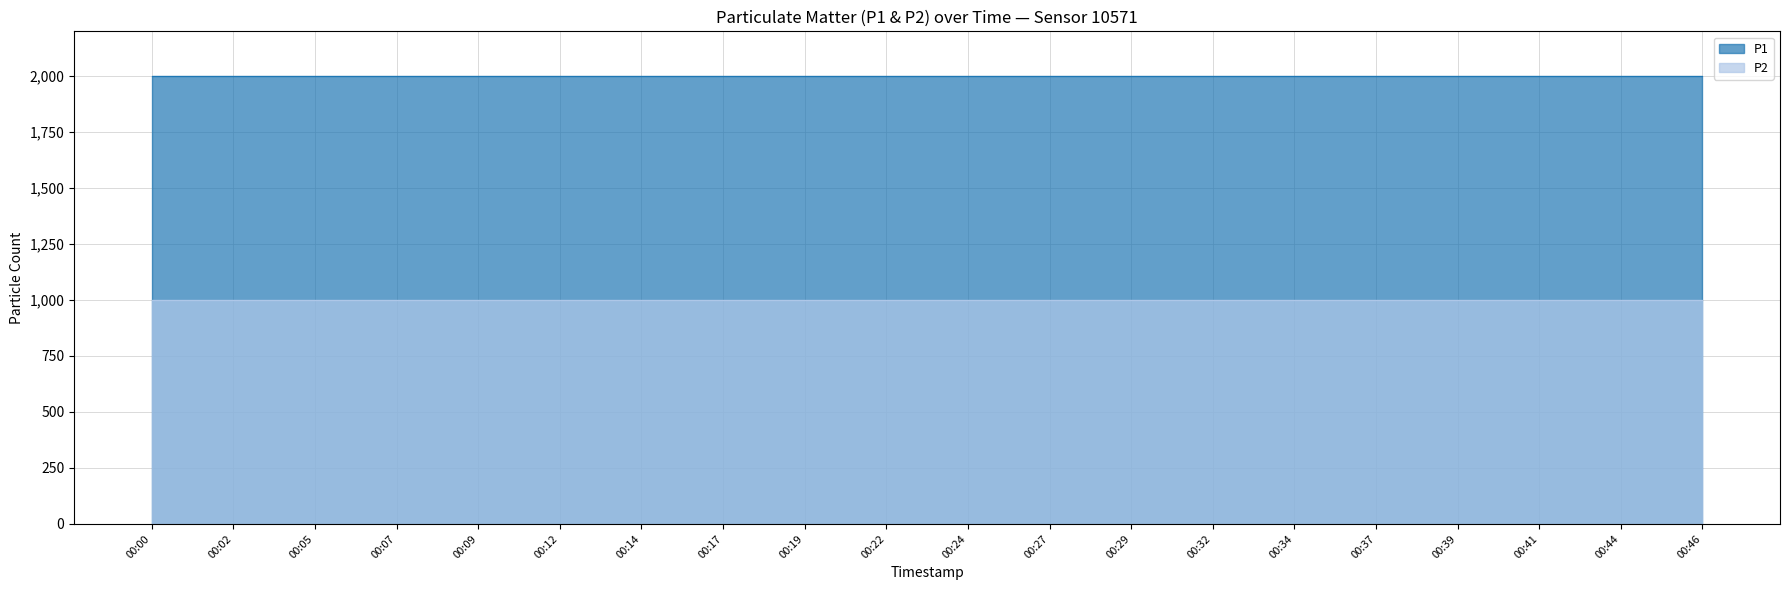

Reading left to right, extract all data points from this chart.

P1: 00:00=1999.9	00:02=1999.9	00:05=1999.9	00:07=1999.9	00:09=1999.9	00:12=1999.9	00:14=1999.9	00:17=1999.9	00:19=1999.9	00:22=1999.9	00:24=1999.9	00:27=1999.9	00:29=1999.9	00:32=1999.9	00:34=1999.9	00:37=1999.9	00:39=1999.9	00:41=1999.9	00:44=1999.9	00:46=1999.9
P2: 00:00=999.9	00:02=999.9	00:05=999.9	00:07=999.9	00:09=999.9	00:12=999.9	00:14=999.9	00:17=999.9	00:19=999.9	00:22=999.9	00:24=999.9	00:27=999.9	00:29=999.9	00:32=999.9	00:34=999.9	00:37=999.9	00:39=999.9	00:41=999.9	00:44=999.9	00:46=999.9